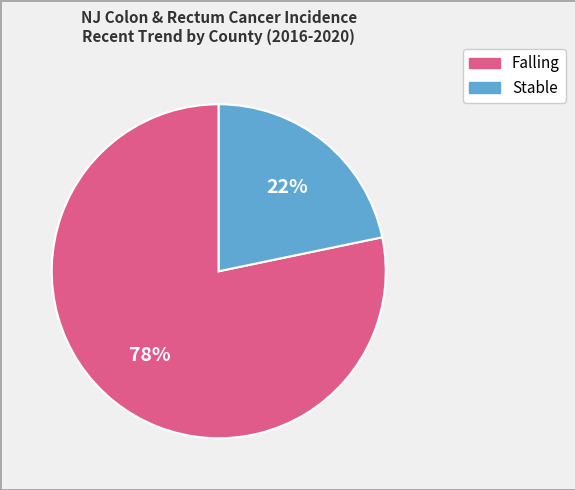

Count the number of slices in the pie.

2